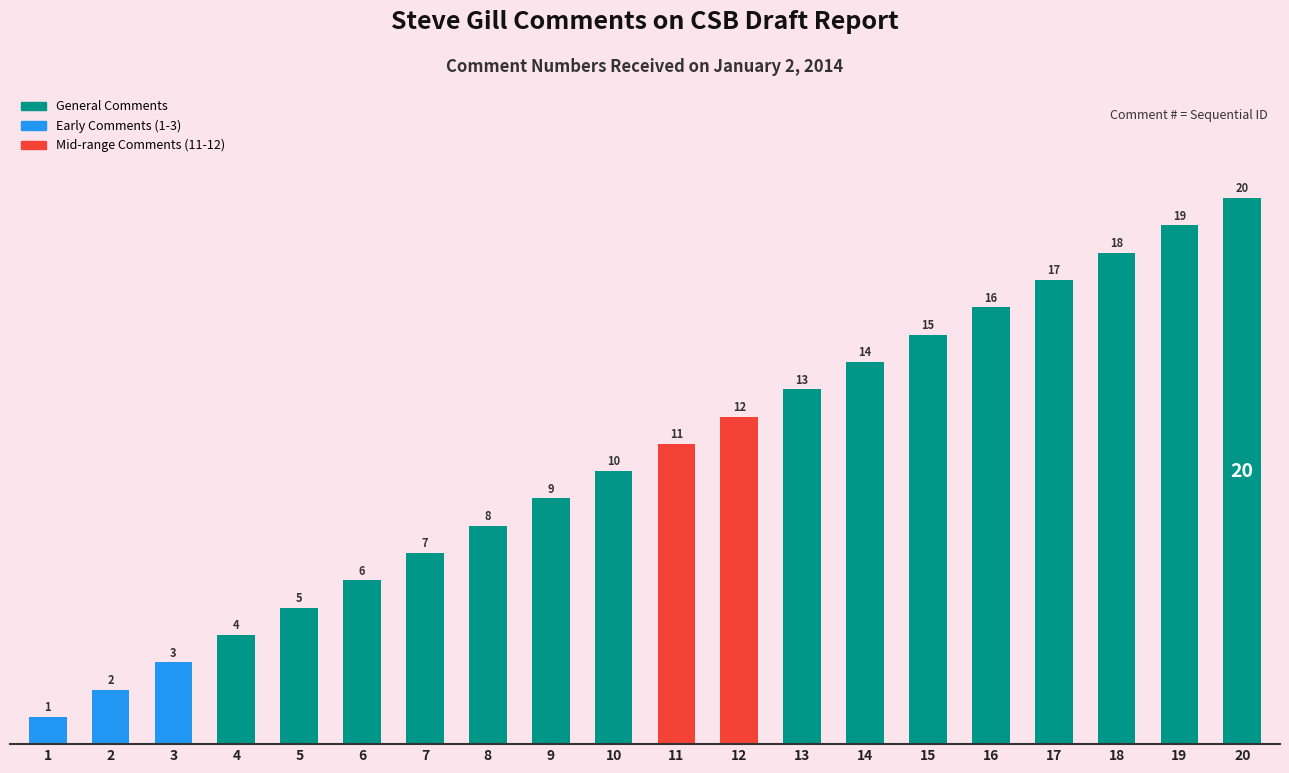

Rank the categories by value from highest to lowest.

20, 19, 18, 17, 16, 15, 14, 13, 12, 11, 10, 9, 8, 7, 6, 5, 4, 3, 2, 1